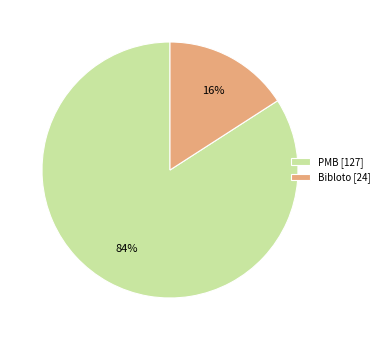

To the nearest percent, what is the difference between the PMB [127] and Bibloto [24] slice percentages?

68%